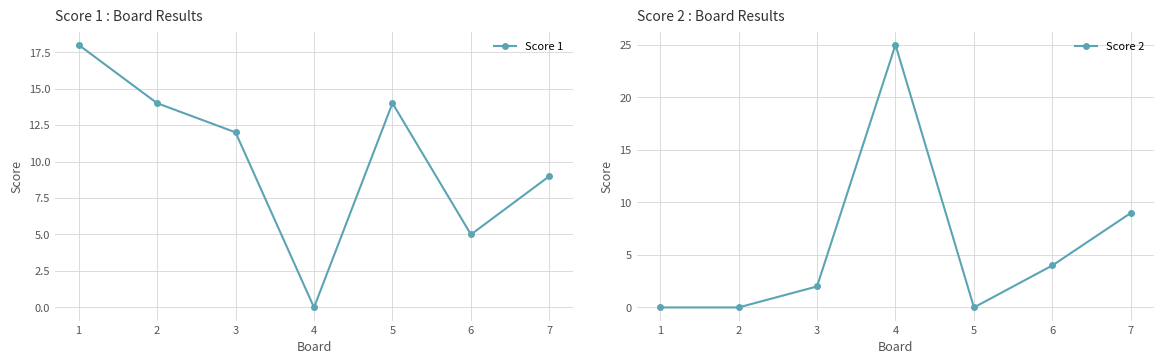

How many Score 1 values are between 5 and 14?

5